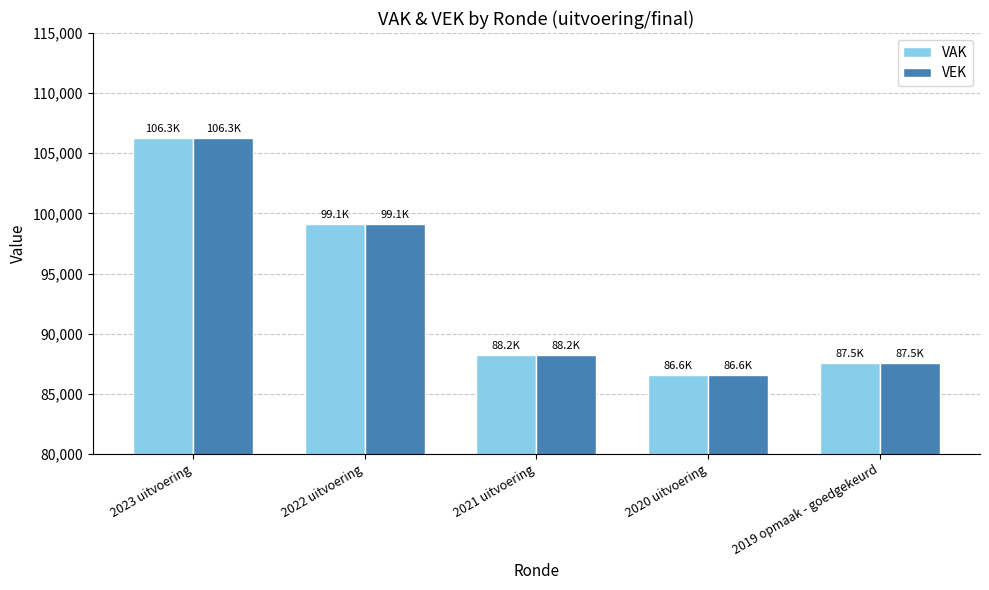

Rank the categories by VEK value from lowest to highest.

2020 uitvoering, 2019 opmaak - goedgekeurd, 2021 uitvoering, 2022 uitvoering, 2023 uitvoering